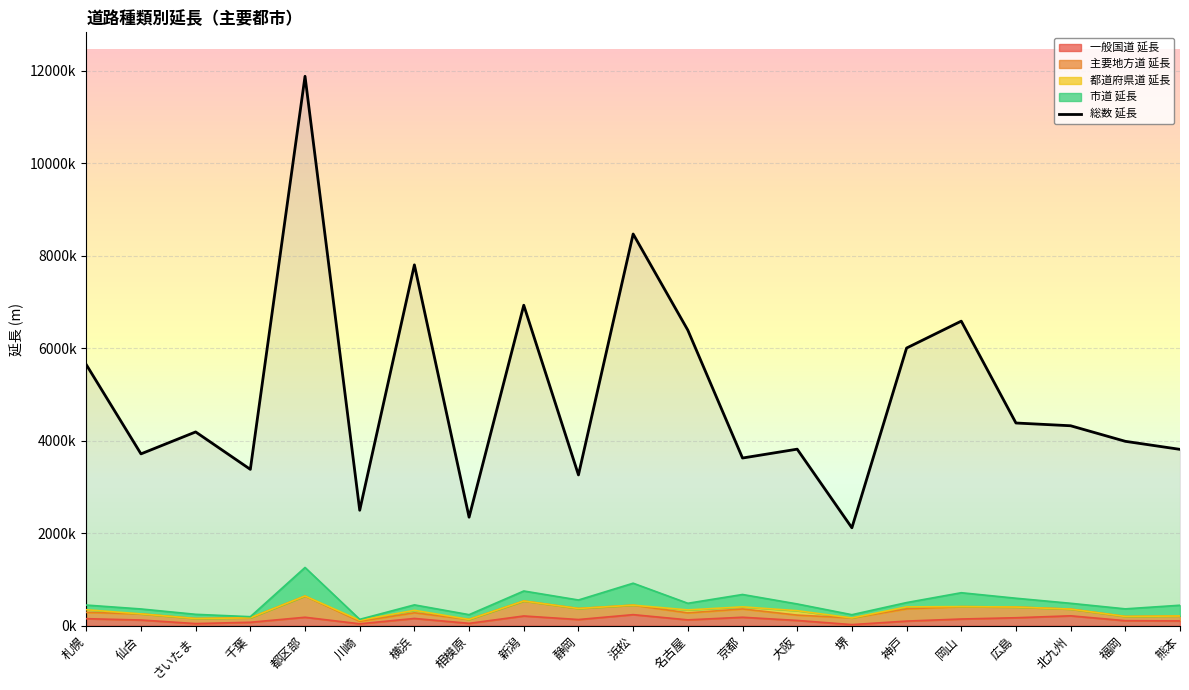

At which label is the value closest to 6997041?

新潟